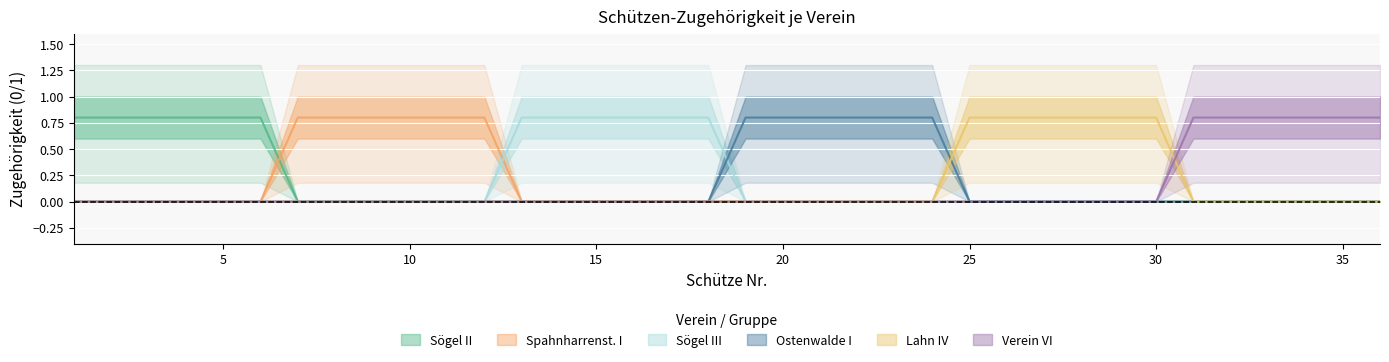

Is the value of Spahnharrenst. I at 31 greater than the value of Sögel III at 26?

No